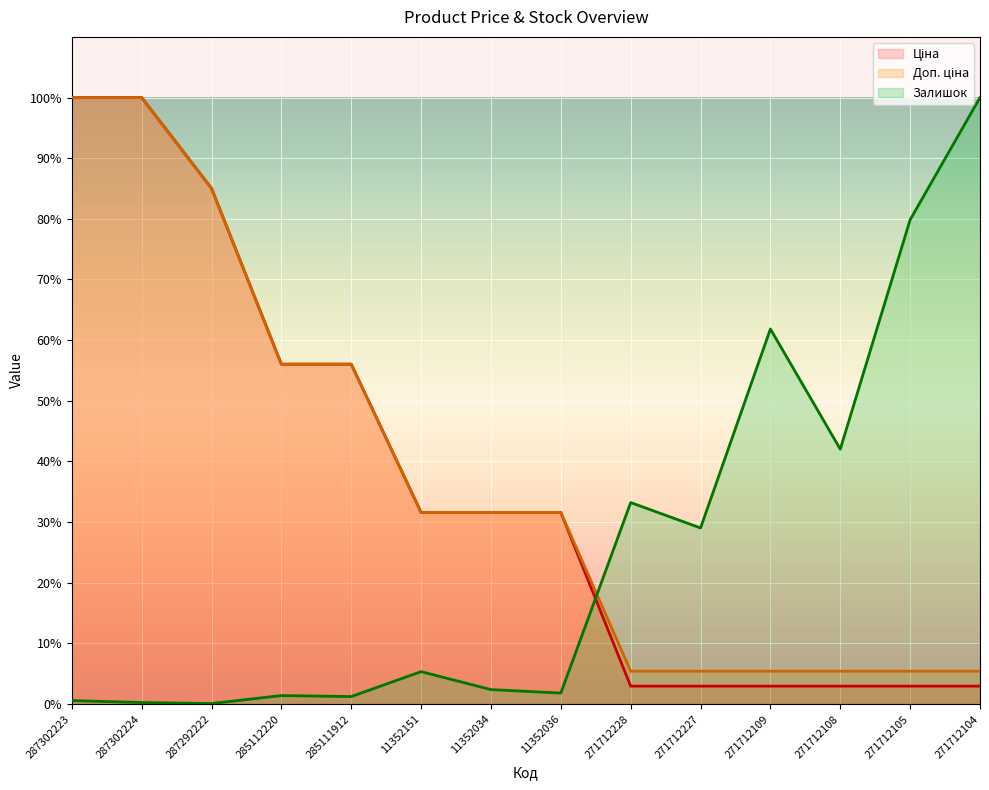

What is the label of the 9th point from the left?

271712228